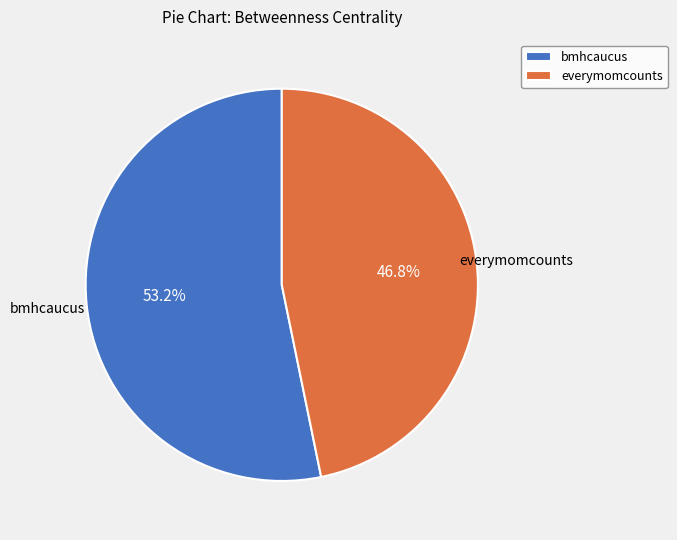

To the nearest percent, what is the difference between the everymomcounts and bmhcaucus slice percentages?

6%